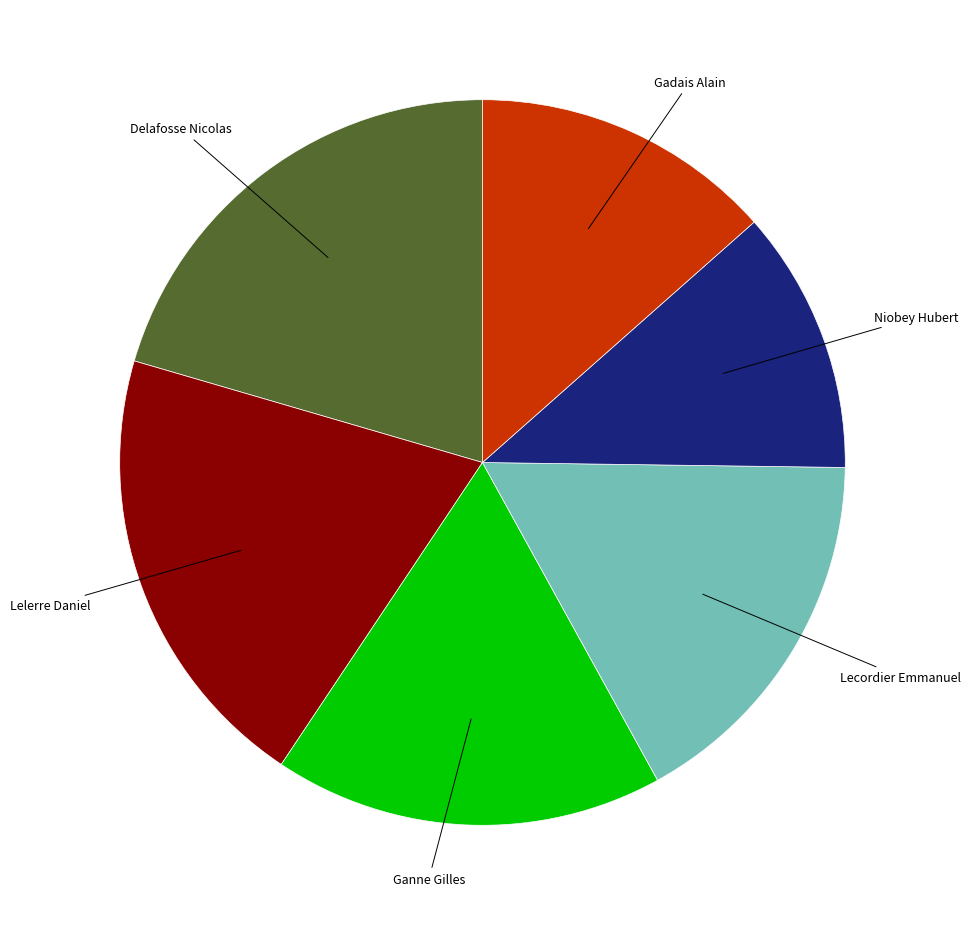

Is there any slice that represents more than half of the pie?

No